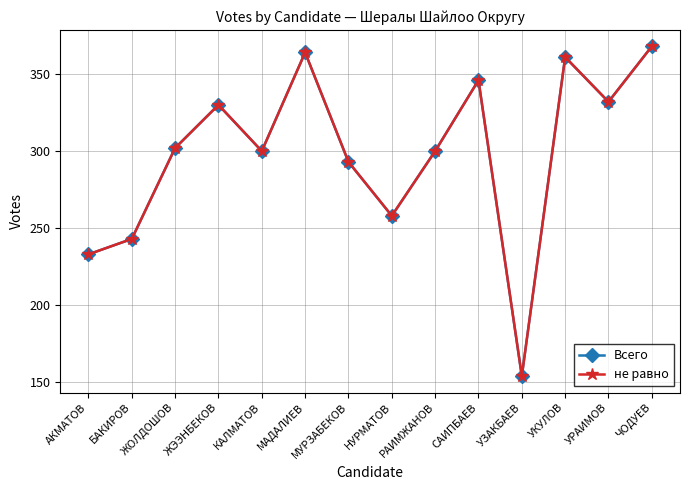

Does the chart have visible grid lines?

Yes